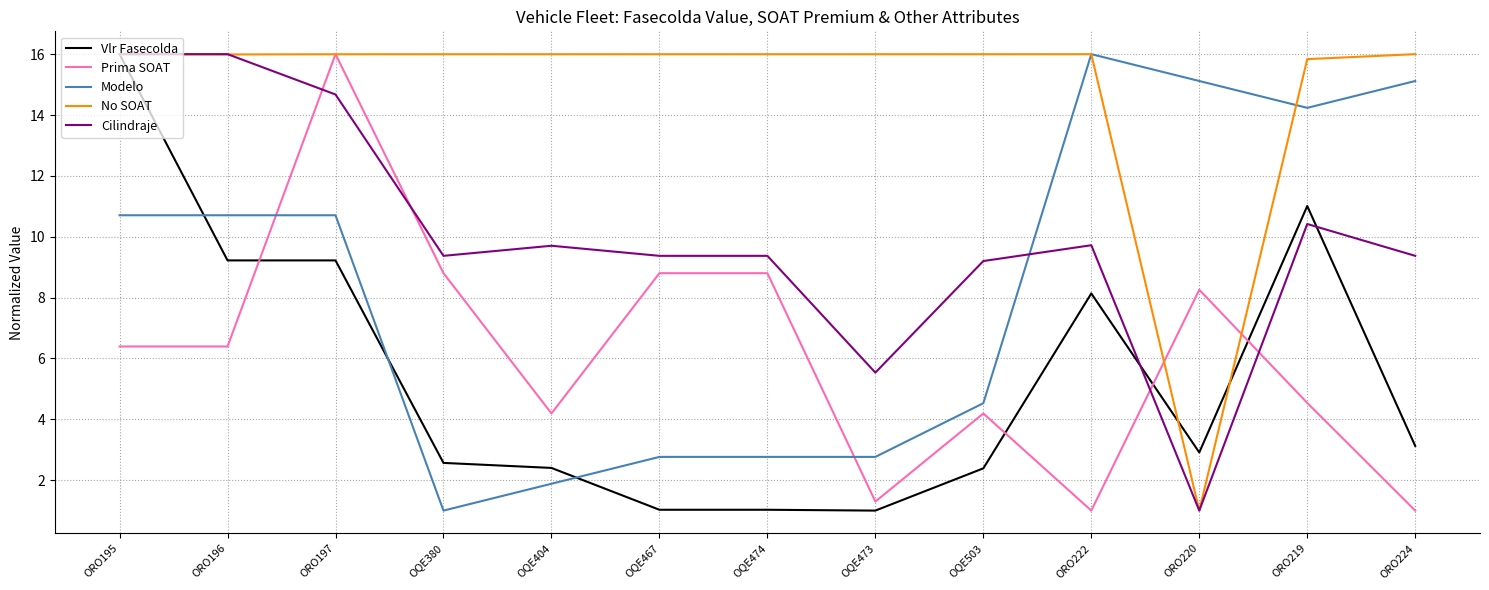

Between which two adjacent categories do Modelo and Cilindraje first intersect?

OQE503 and ORO222